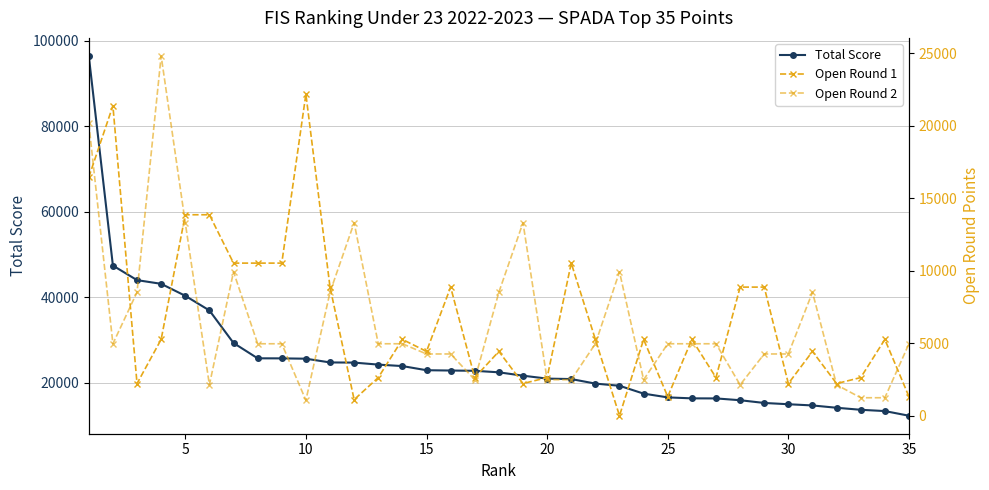

What are all the series names shown in the legend?

Total Score, Open Round 1, Open Round 2